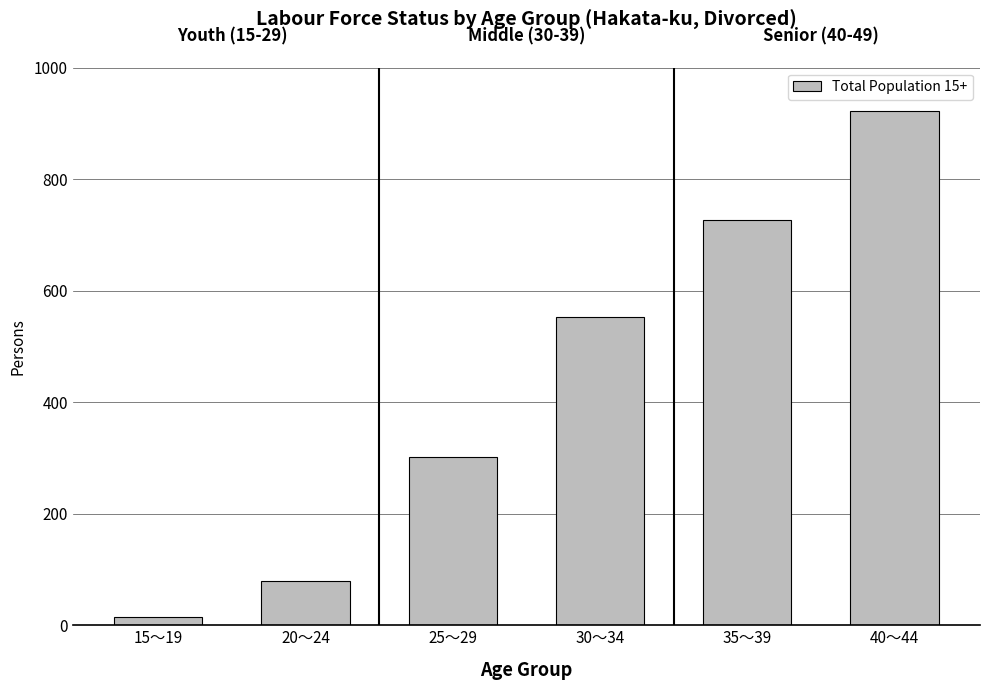

What is the change in value from 15～19 to 20～24?

+64